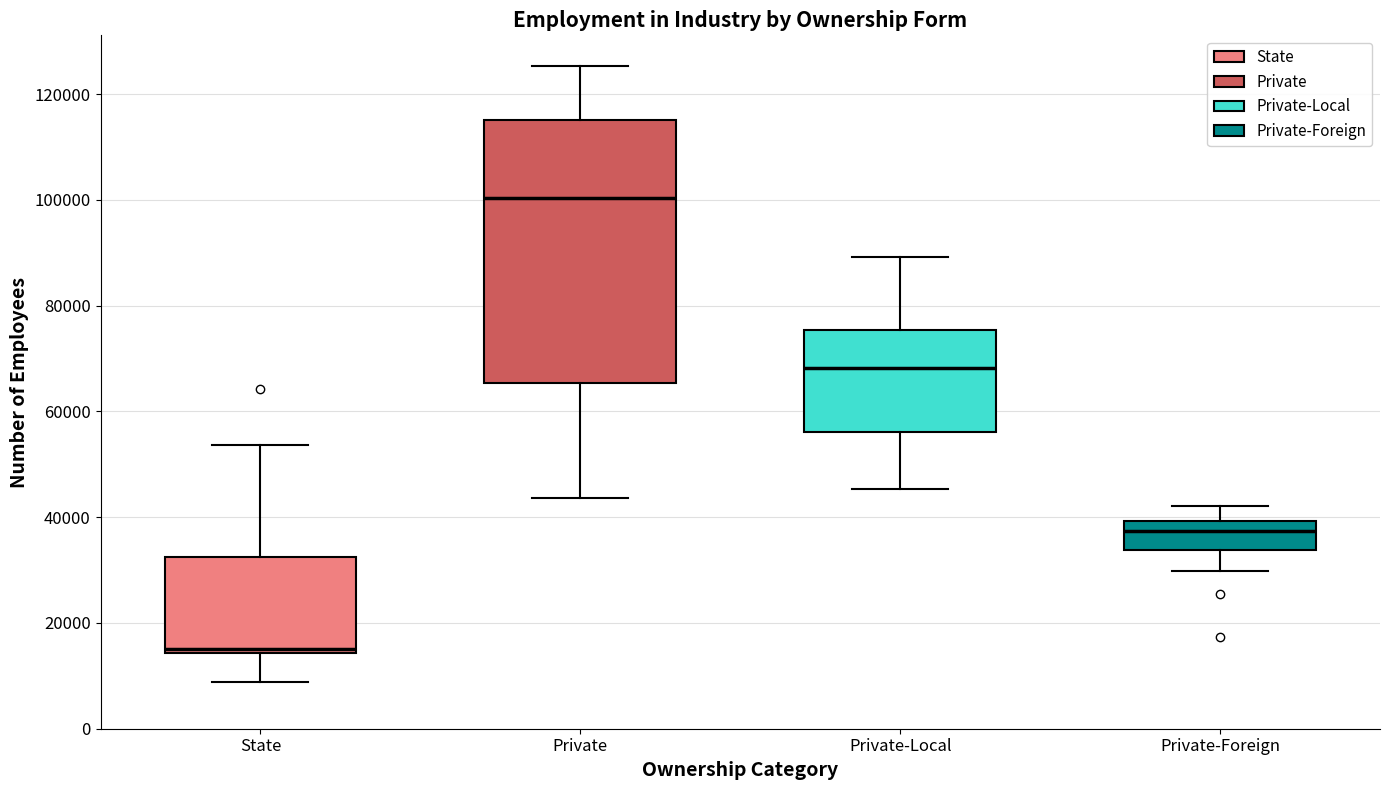

Where is the lower edge of the box for Private on the y-axis? The values are not printed on the chart, so give them approximately, as read against the axis.

66000